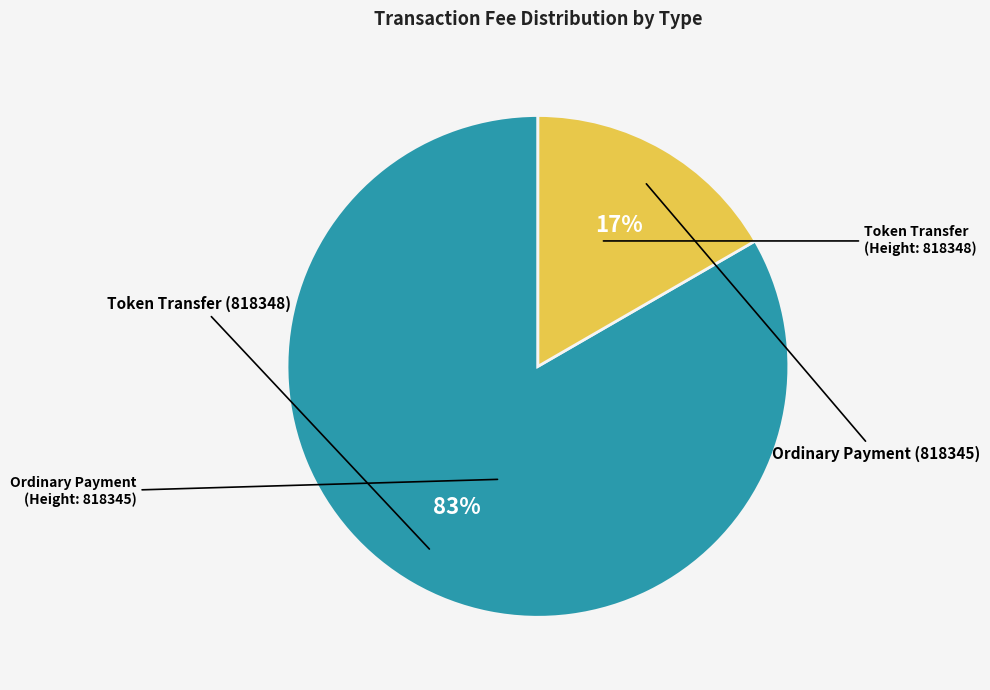

Is there a majority slice in this chart?

Yes